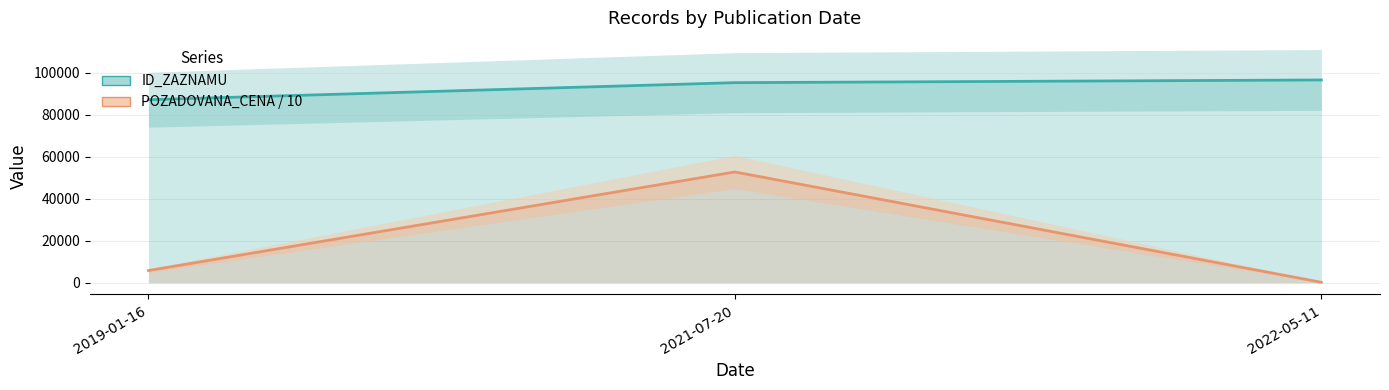

List the series in order of their peak value, highest first.

ID_ZAZNAMU, POZADOVANA_CENA / 10